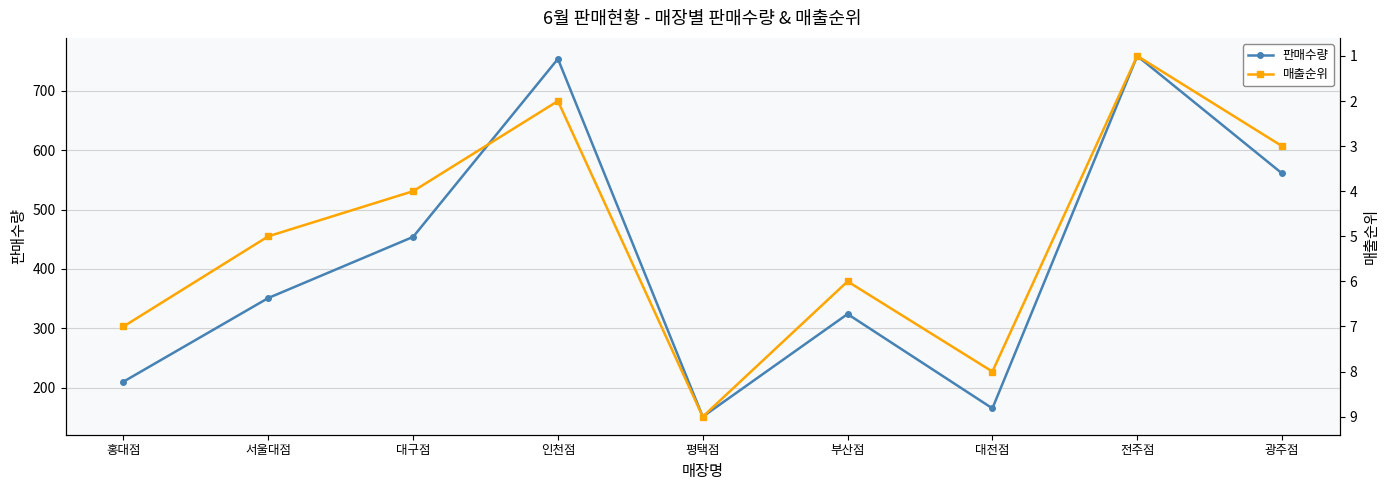

How many lines are shown in the chart?

2